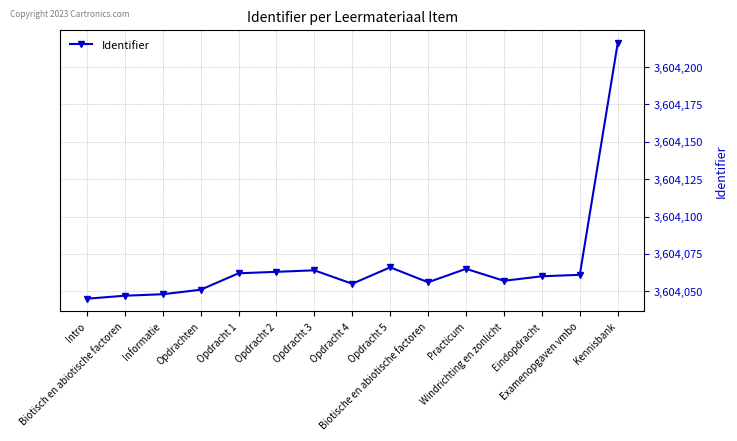

What is the ratio of the value at Kennisbank to the value at Opdrachten?

1.0